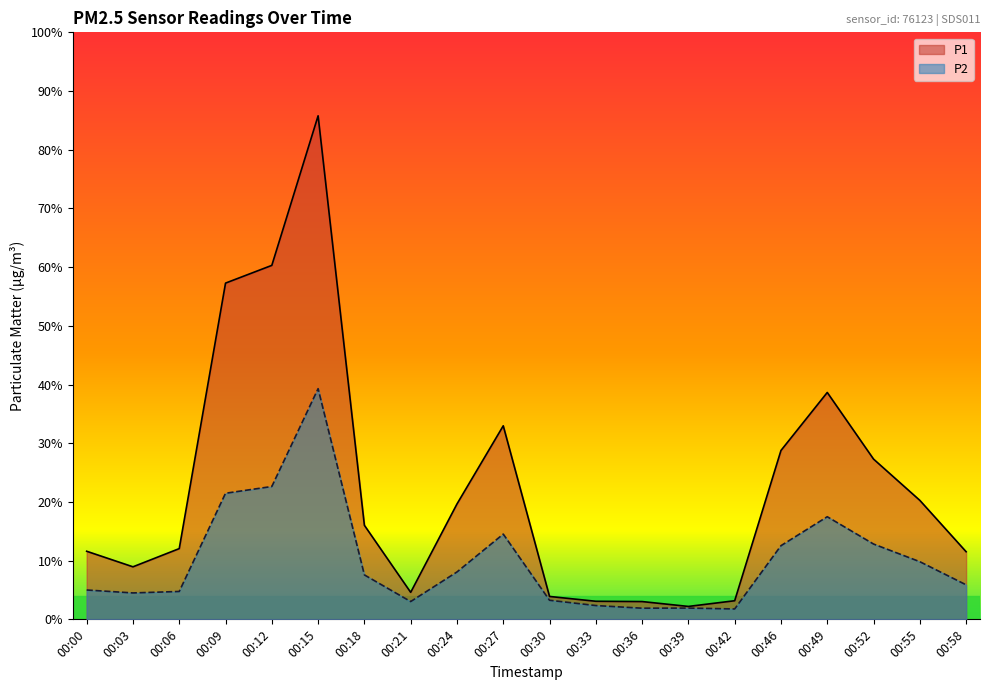

True or false: P1 and P2 cross at least once.

False